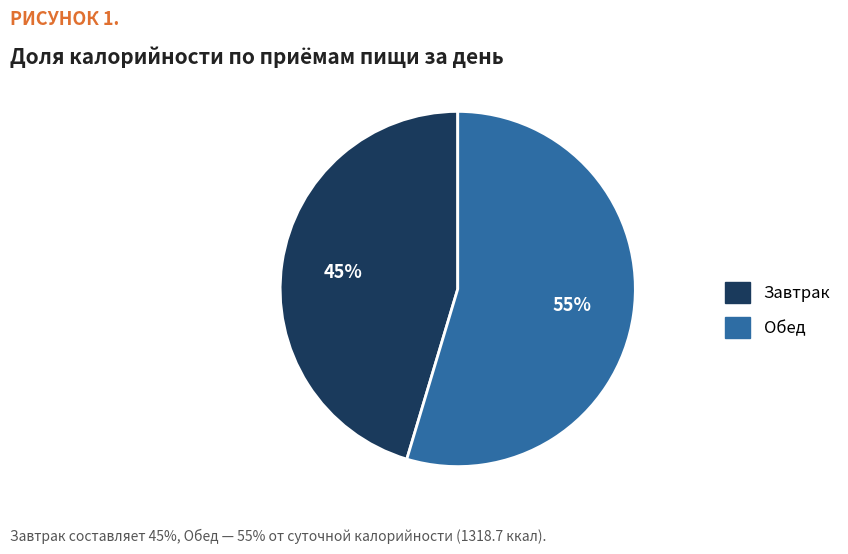

To the nearest percent, what is the combined percentage of Завтрак and Обед?

100%